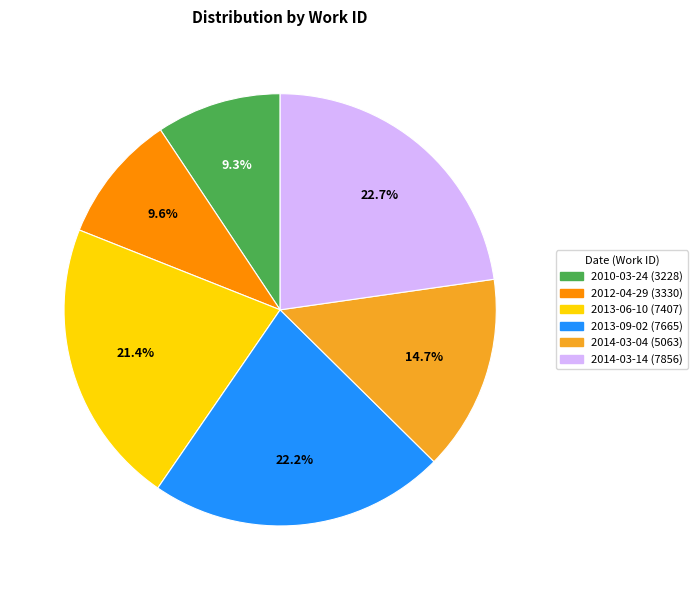

To the nearest percent, what portion does 2010-03-24 represent?

9%